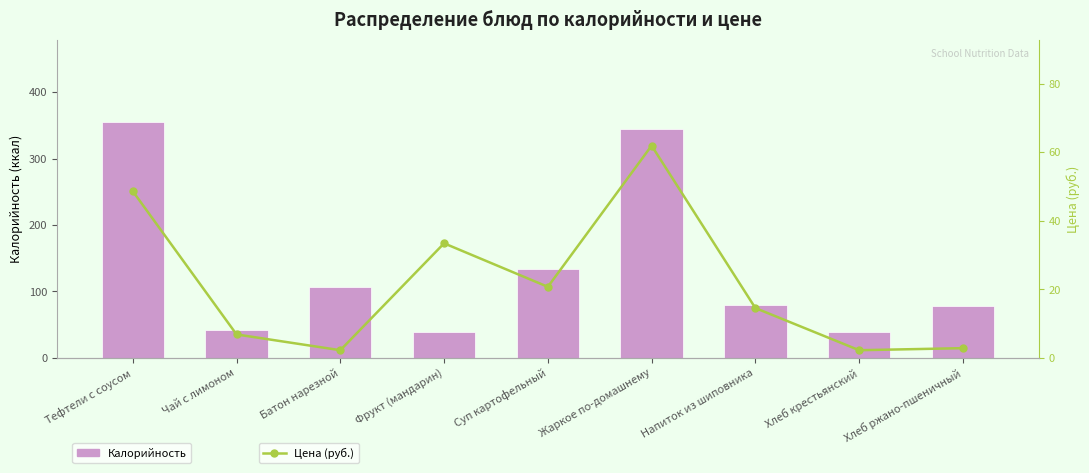

What is the total value across all series at Фрукт (мандарин)?

72.4